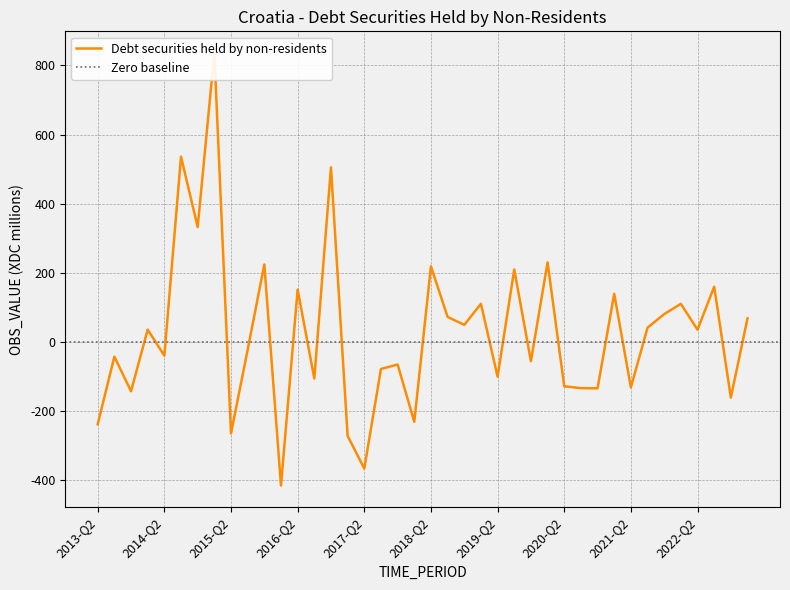

True or false: the data shows 36.0 at 2014-Q1.

True